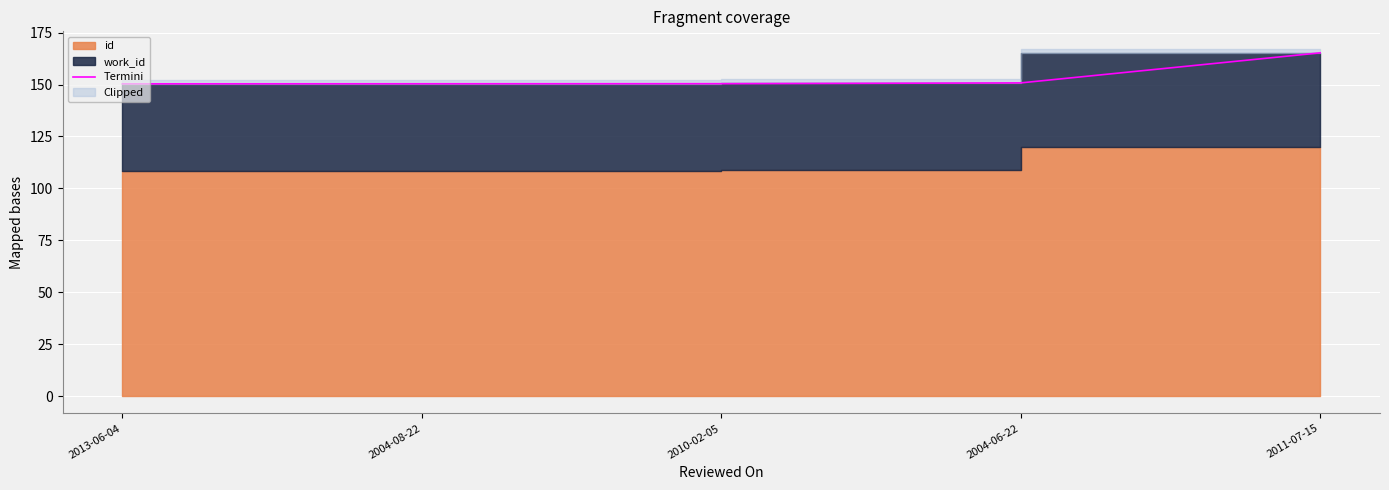

Reading left to right, transcribe all the data shown in this chart.

150.4	150.4	150.4	150.8	165.3